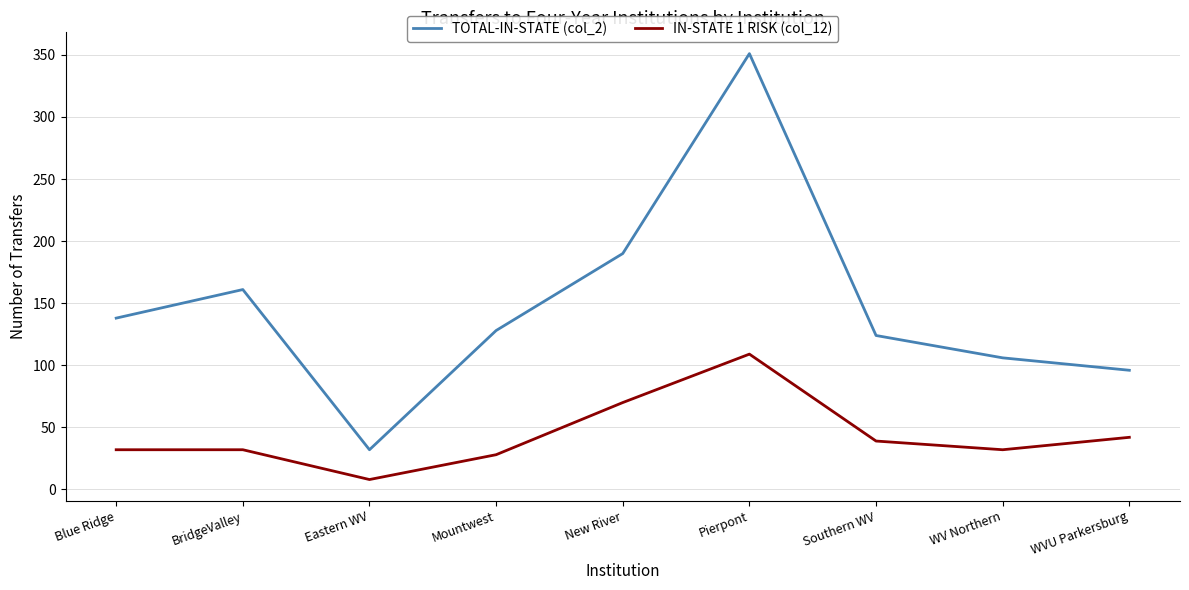

What is the greatest value displayed?

351